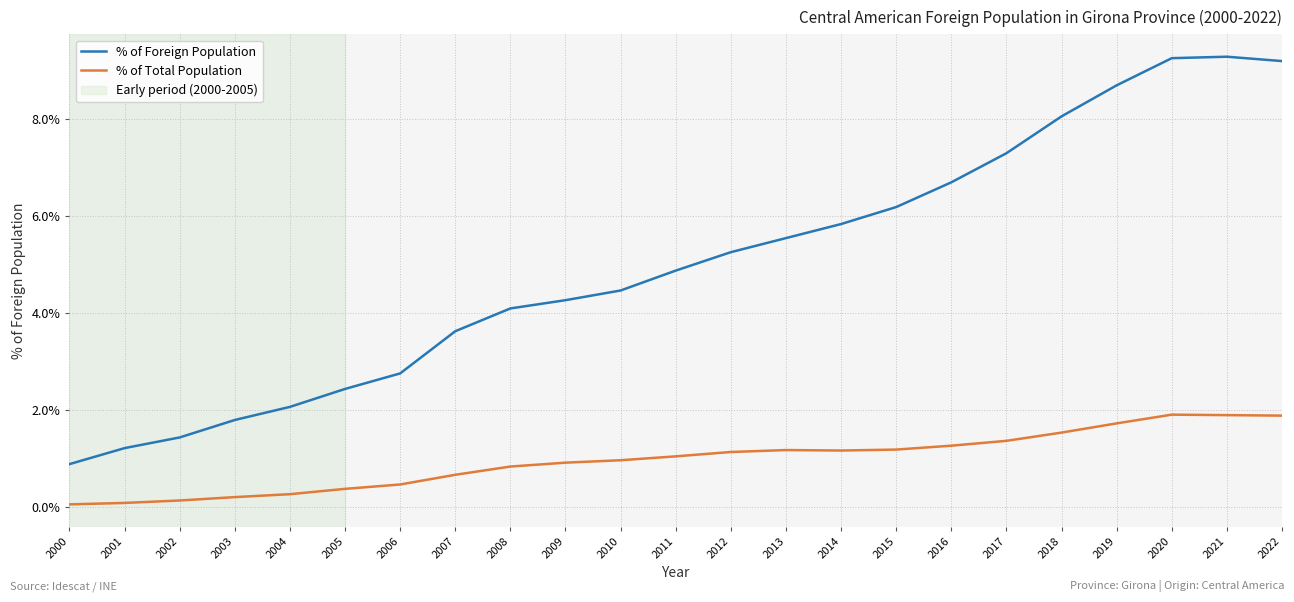

True or false: % of Total Population and % of Foreign Population cross at least once.

False